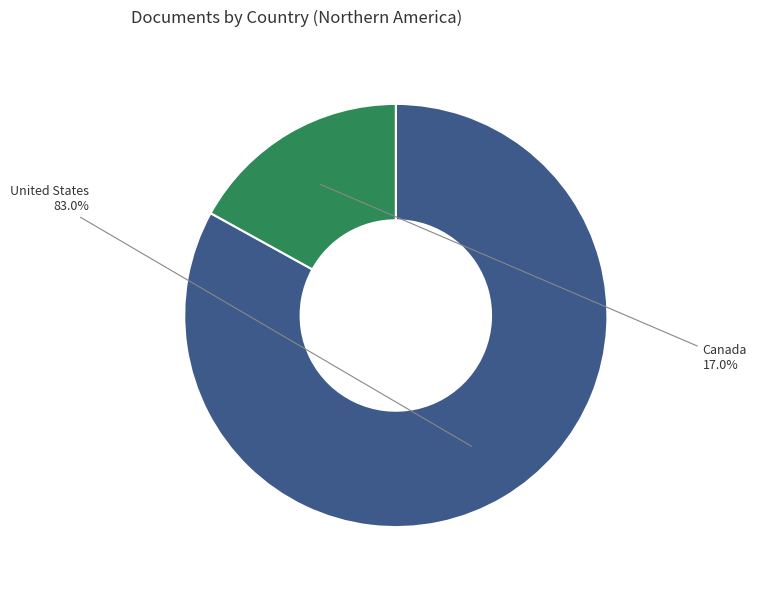

Does any single category account for the majority?

Yes